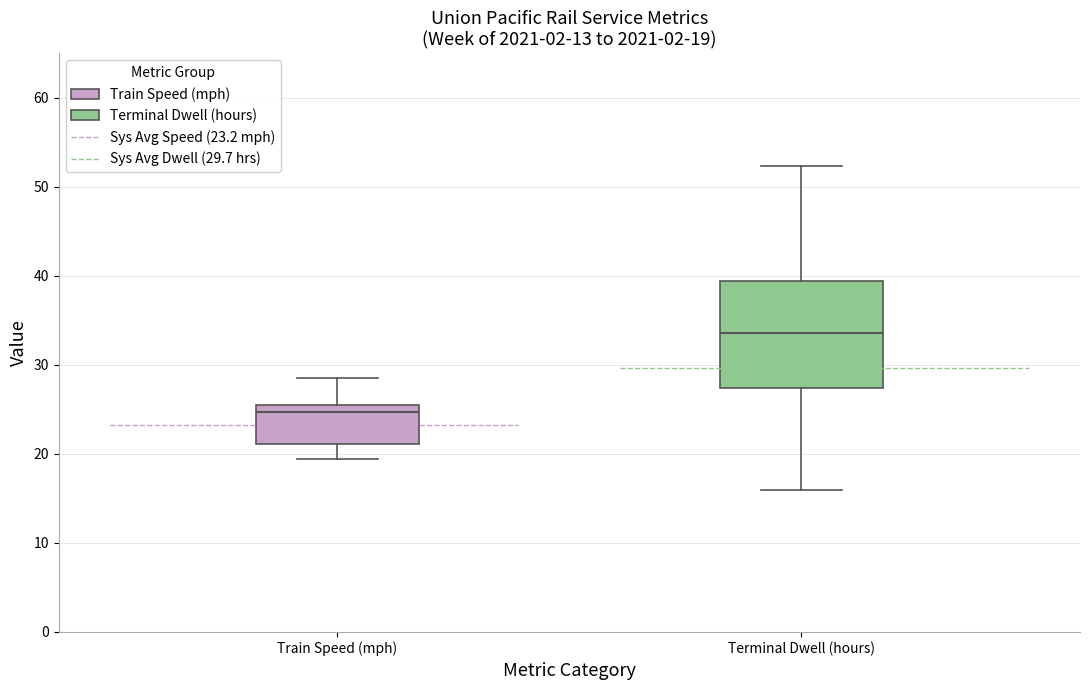

Comparing the boxes themselves (not the whiskers), which one is the tallest?

Terminal Dwell (hours)